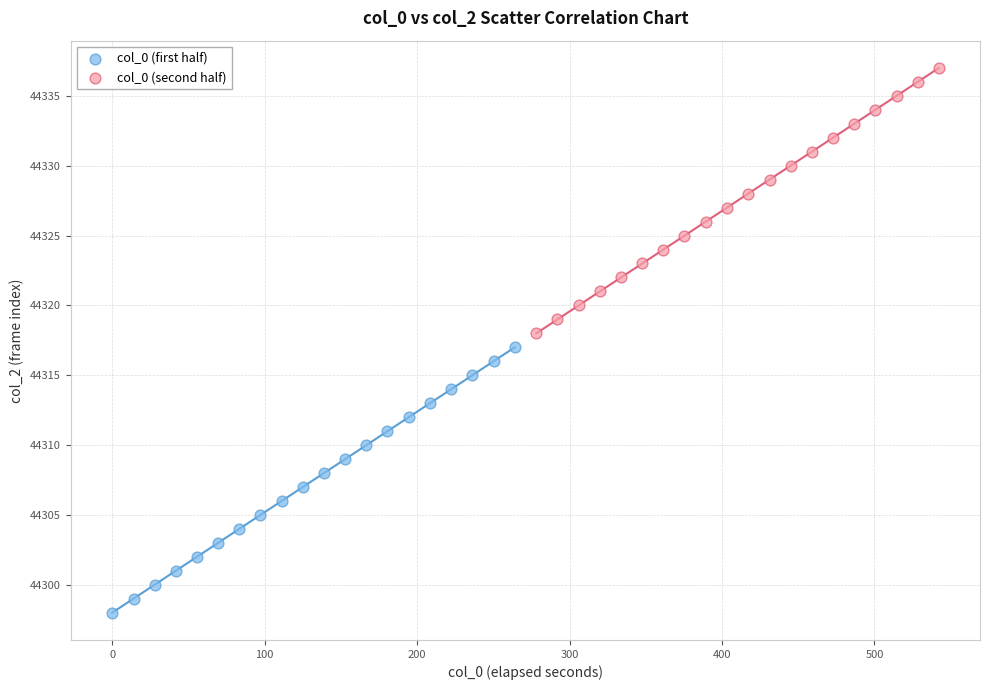

Which series reaches the minimum Y coordinate?

col_0 (first half)